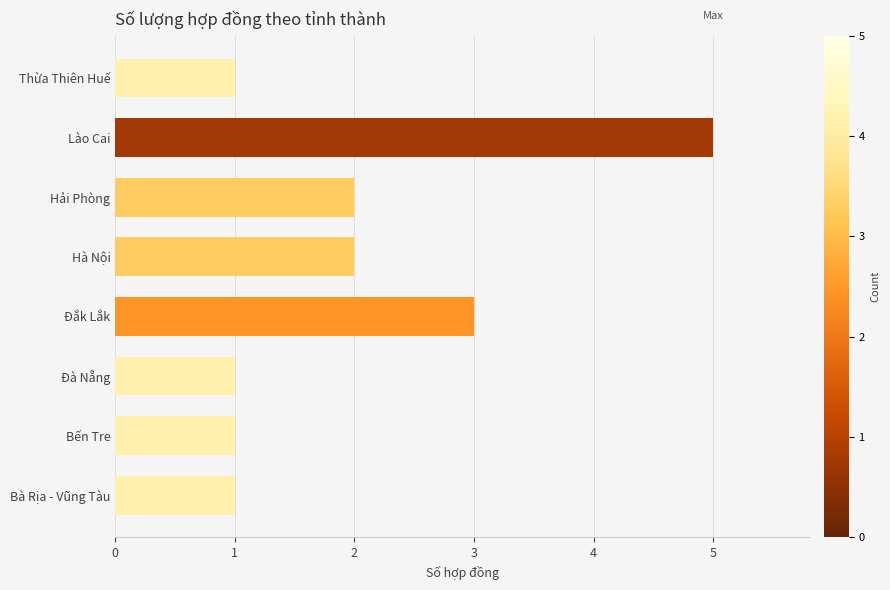

Is it true that the value at Đắk Lắk is 3?

True